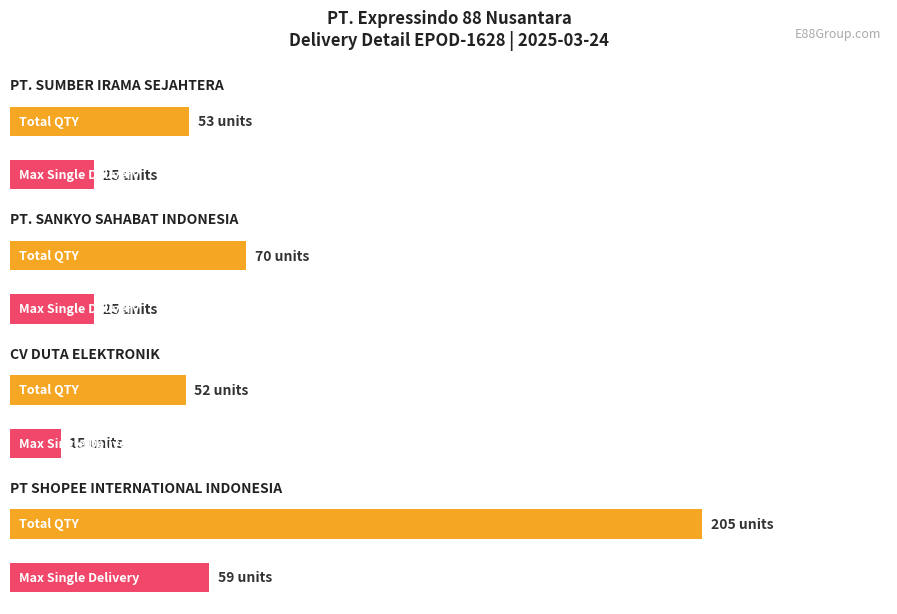

The chart shows a value of 1 at CV DUTA ELEKTRONIK. True or false?

False